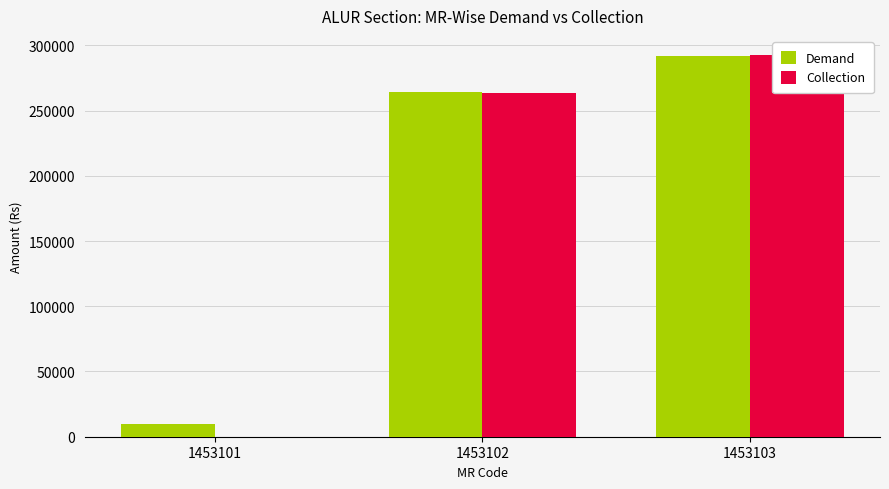

How many categories are shown in the chart?

3